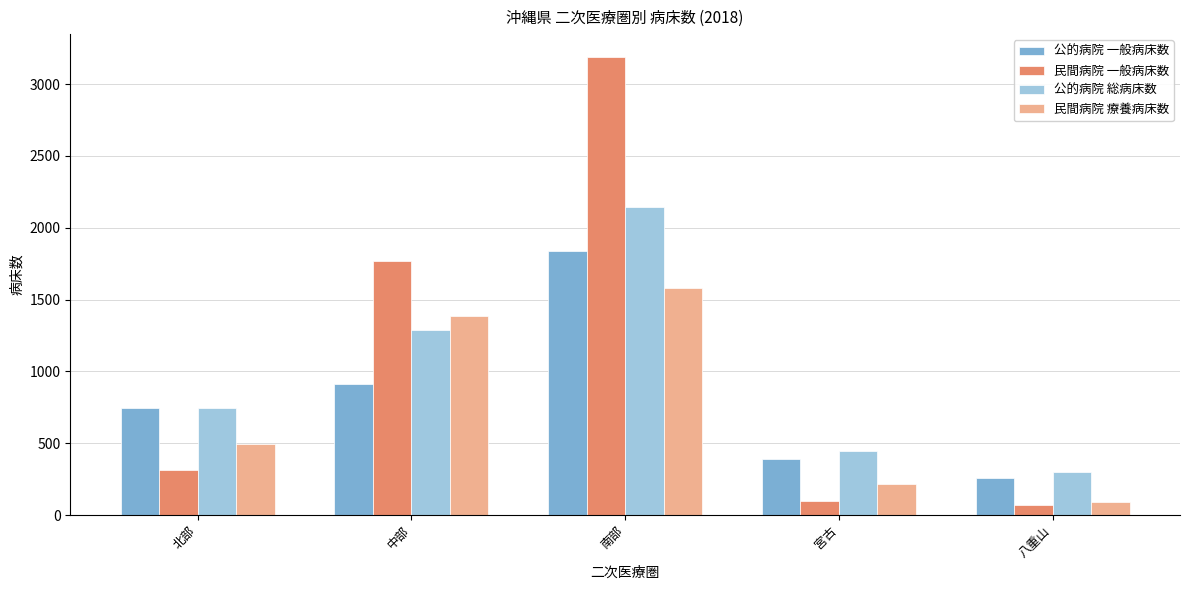

What is the highest value of the 公的病院 一般病床数 series?

1835